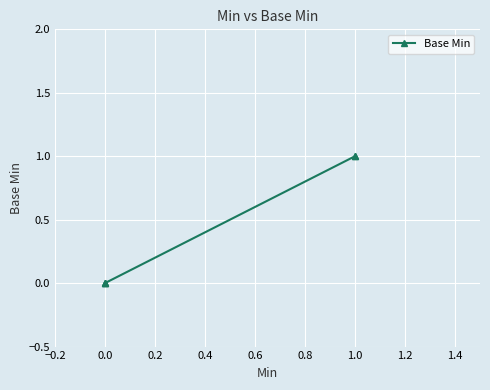

Which has a higher value, 1.0 or 0.0?

1.0